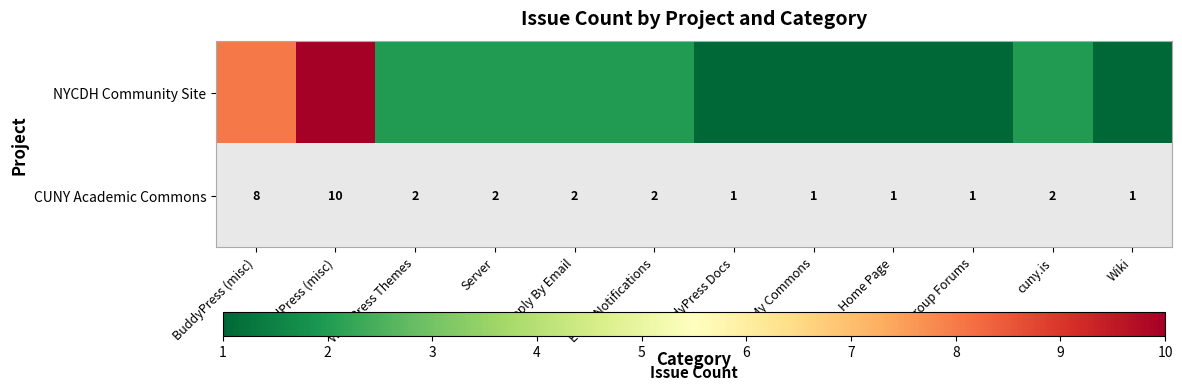

What is the greatest value displayed?

10.0